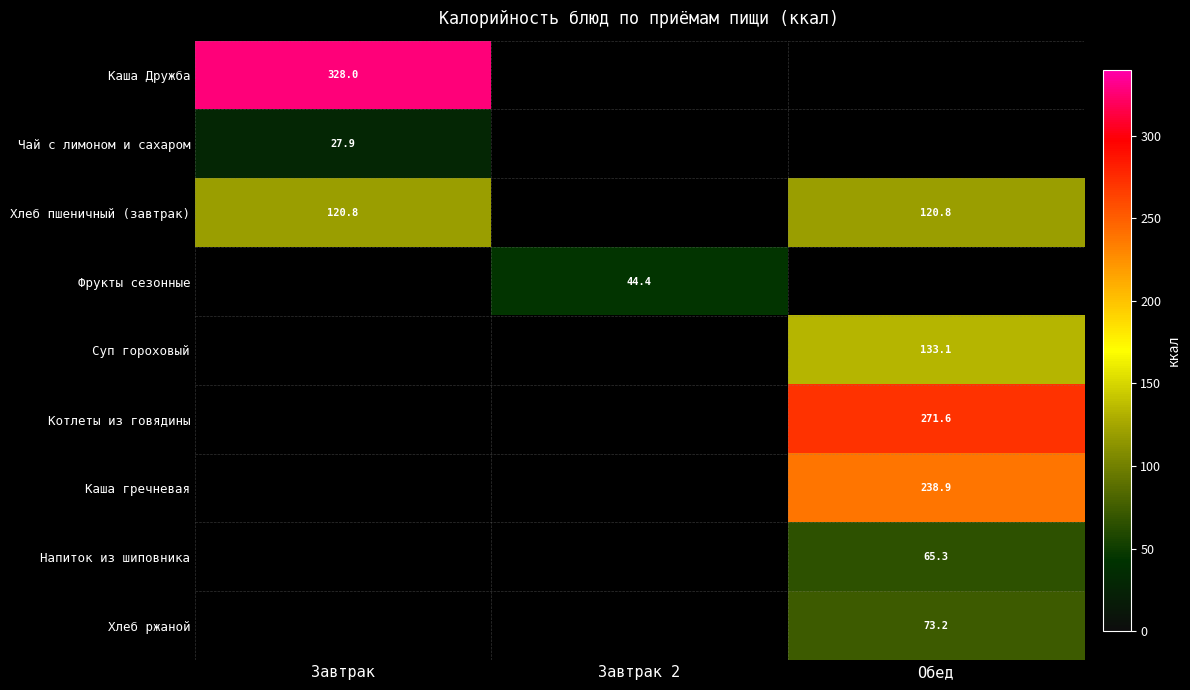

The Фрукты сезонные series shows 73.9 at Завтрак 2. True or false?

False